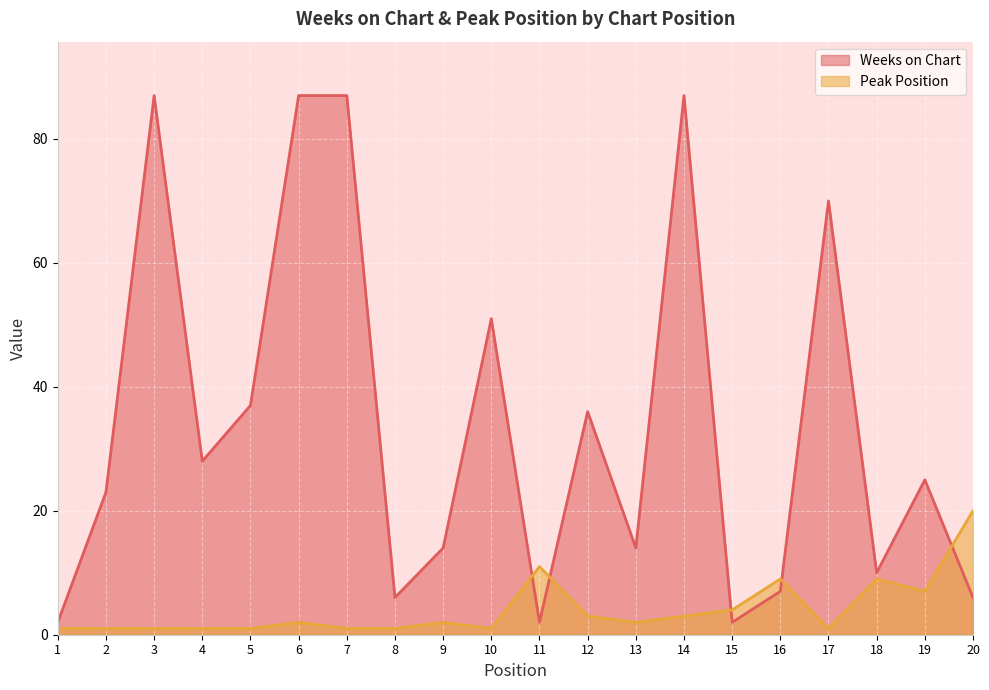

Is the value of Peak Position at 6 greater than the value of Weeks on Chart at 6?

No